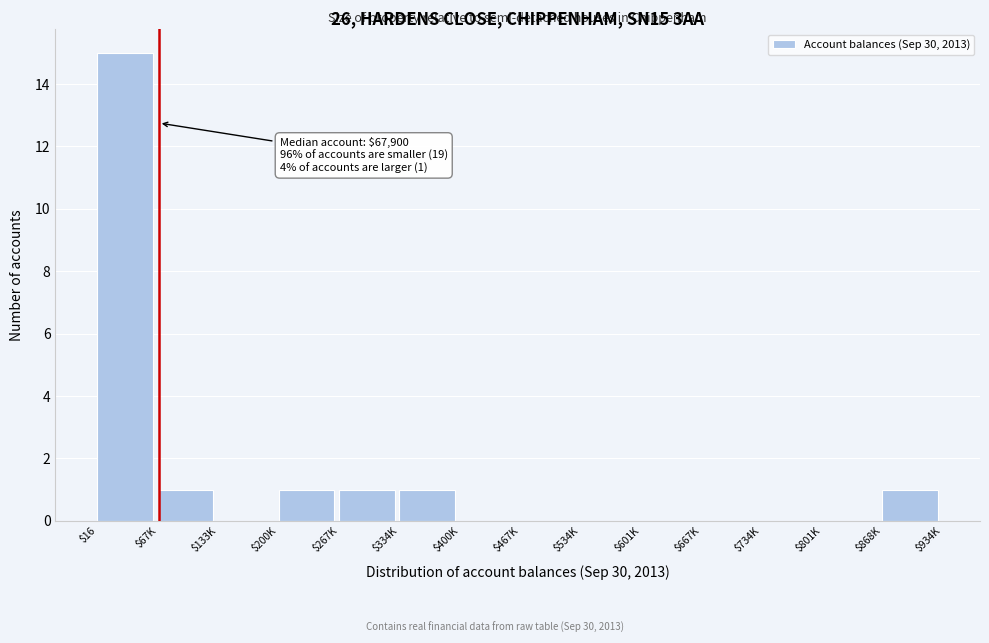

What is the greatest value displayed?

15